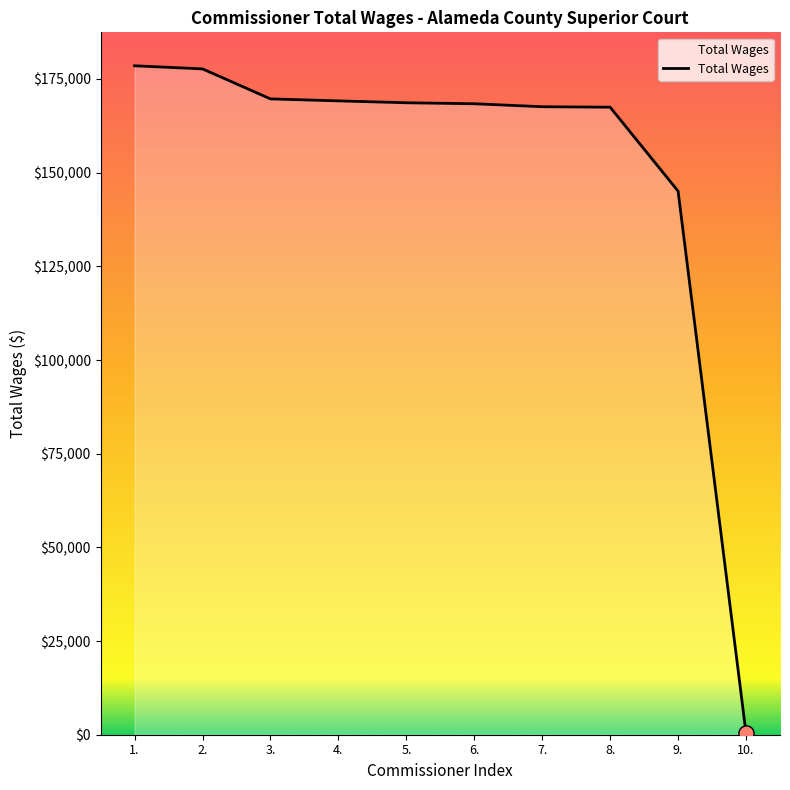

What is the change in value from 2. to 6.?

-9301